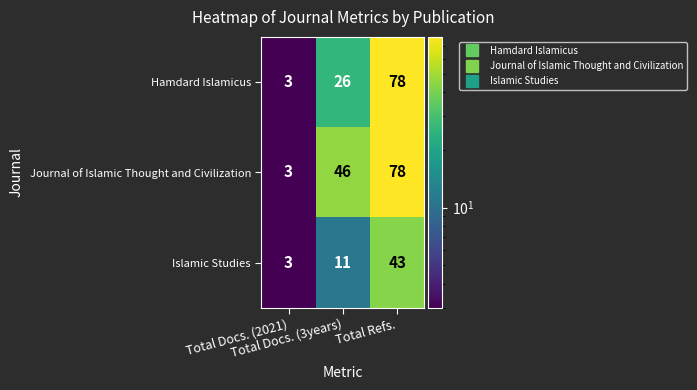

What is the minimum value shown in the chart?

3